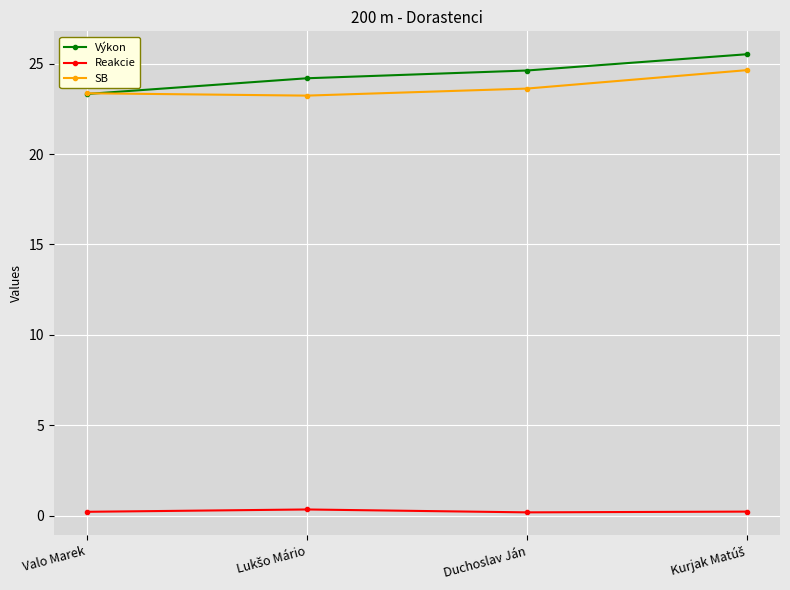

Is the value of Reakcie at Duchoslav Ján greater than the value of SB at Valo Marek?

No